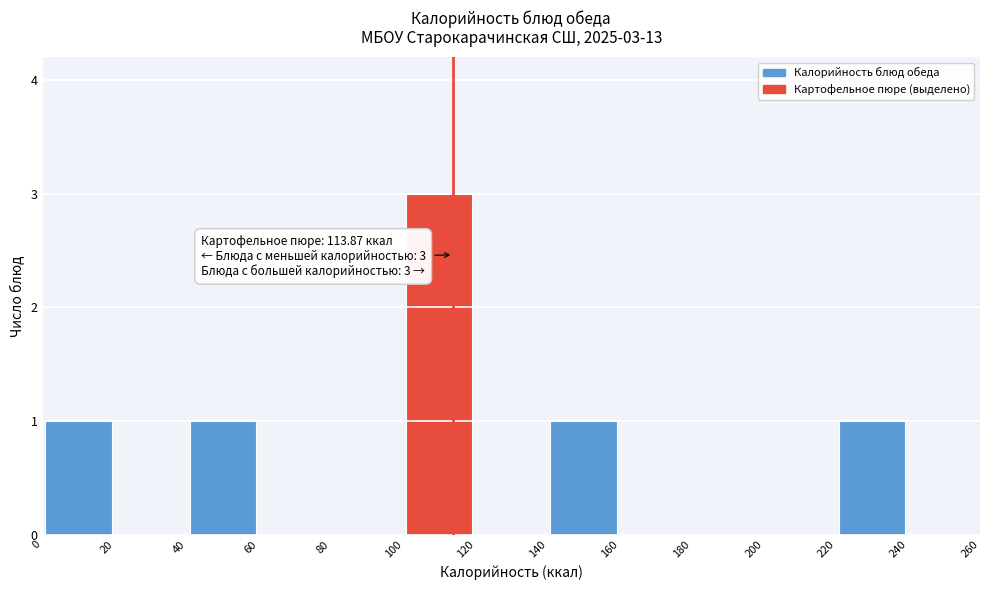

Which range on the x-axis has the tallest bar?

100 to 120